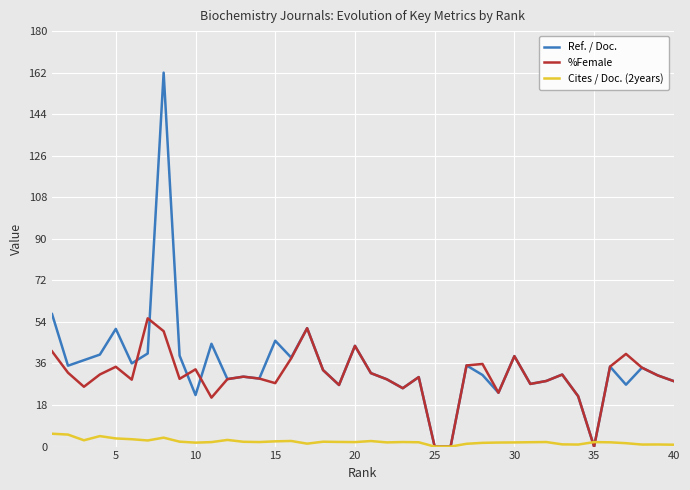

Which series has the widest spread of values?

Ref. / Doc.